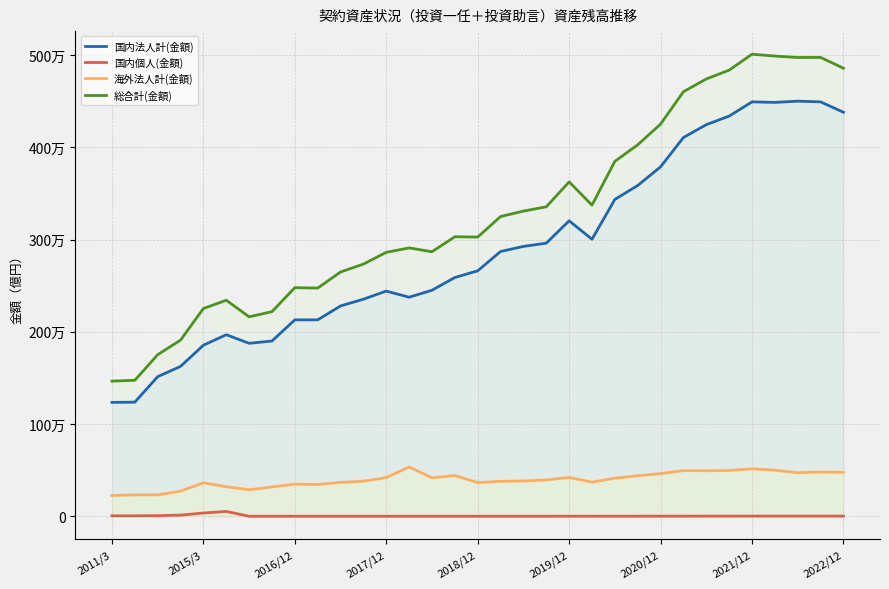

True or false: 国内個人(金額) and 海外法人計(金額) cross at least once.

False